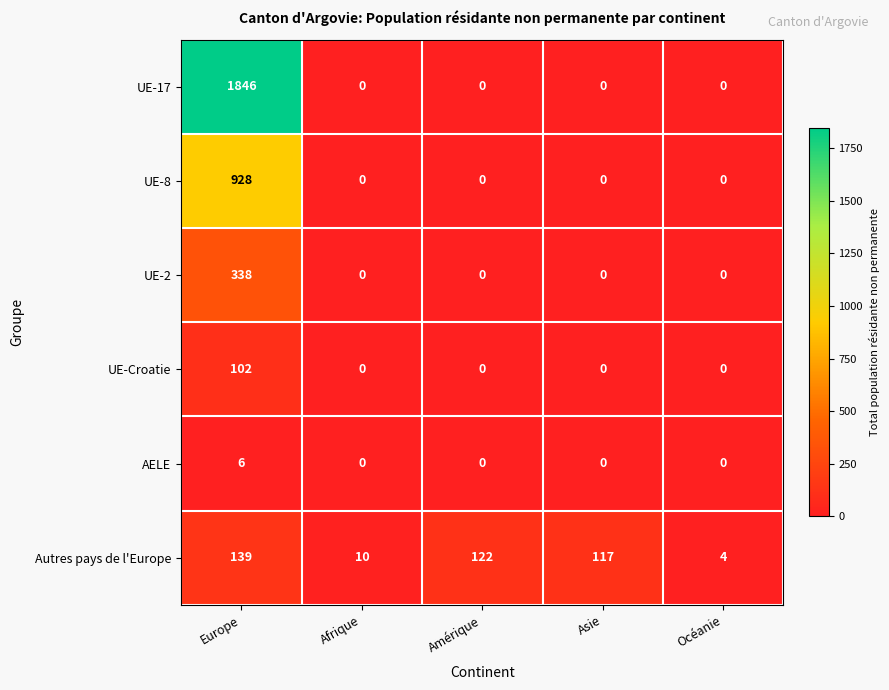

At how many categories does at least one series exceed 193?

1